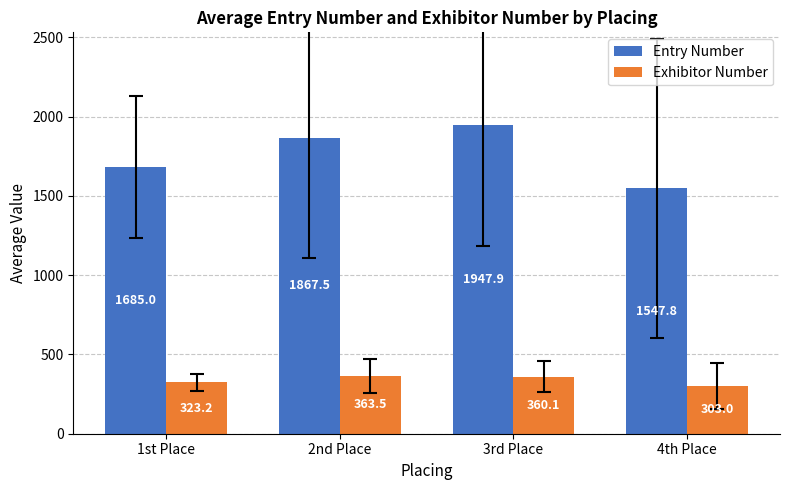

How many groups of bars are there?

4